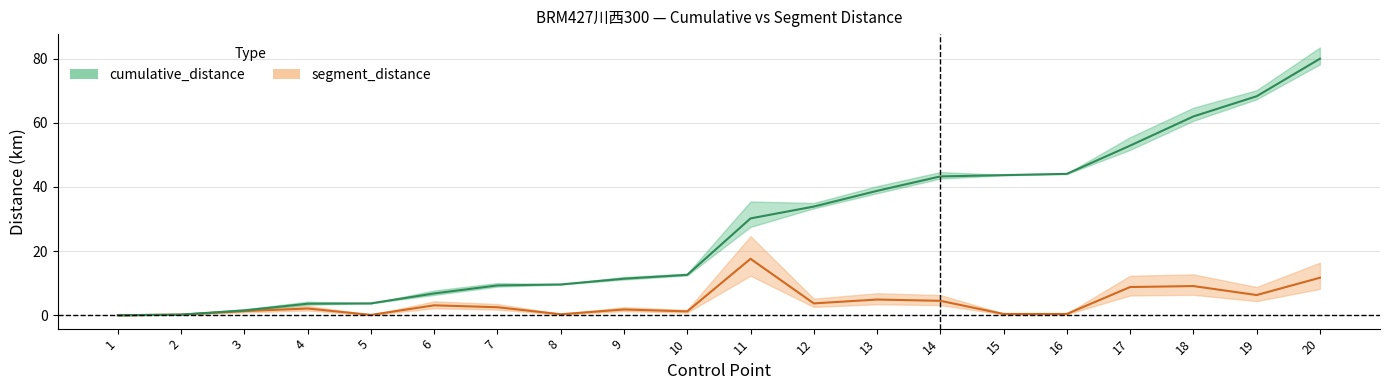

In segment_distance, how many points are higher than both neighbors (excluding endpoints)?

6